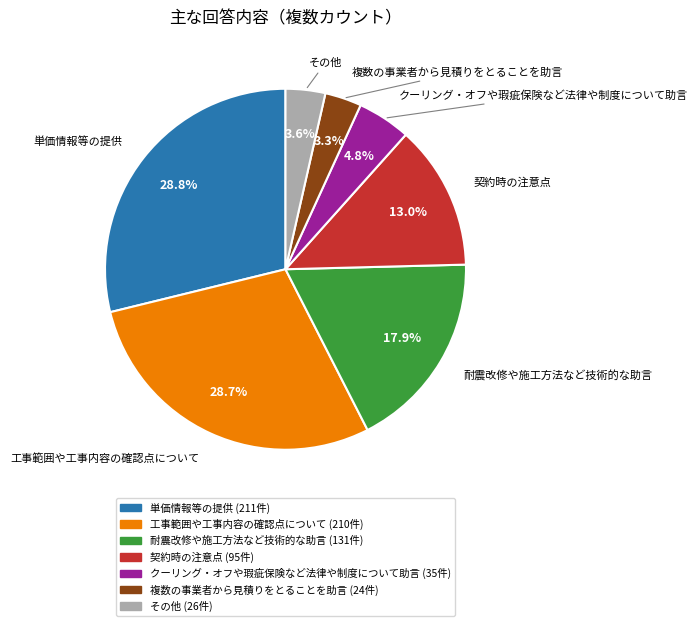

To the nearest percent, what percentage of the pie is その他?

4%